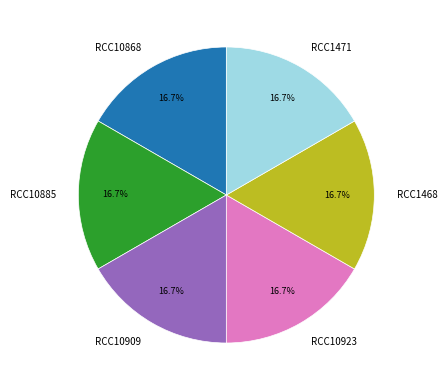

Is there any slice that represents more than half of the pie?

No